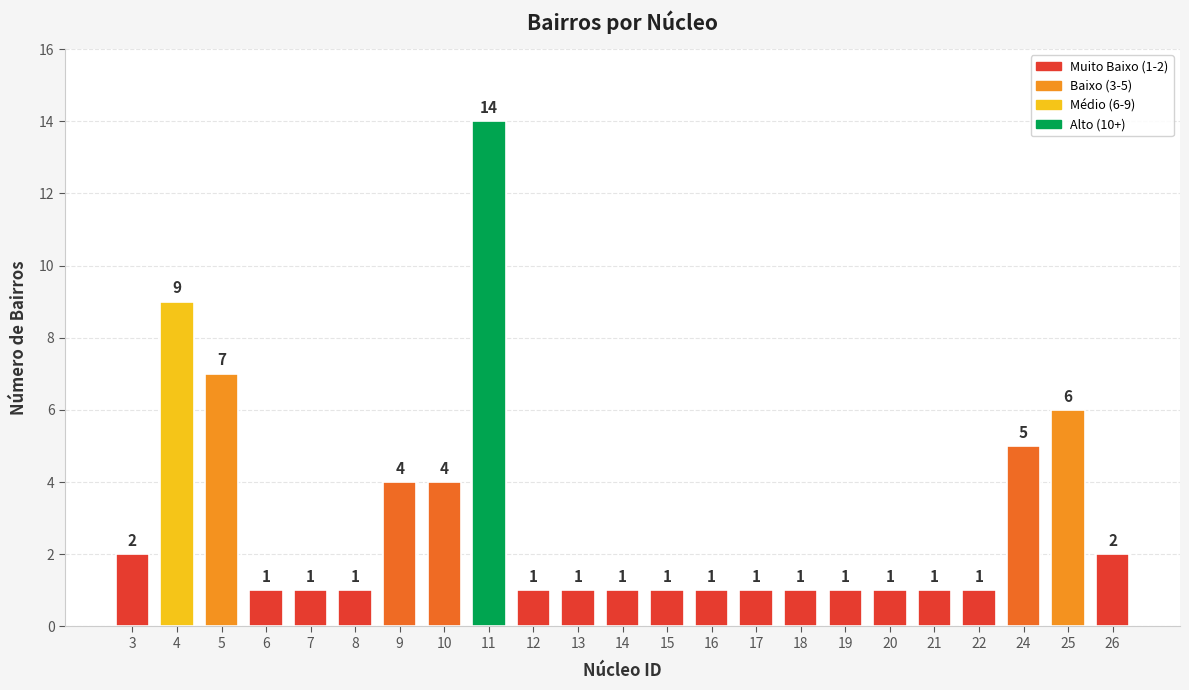

What is the difference between the second highest and second lowest values?

8